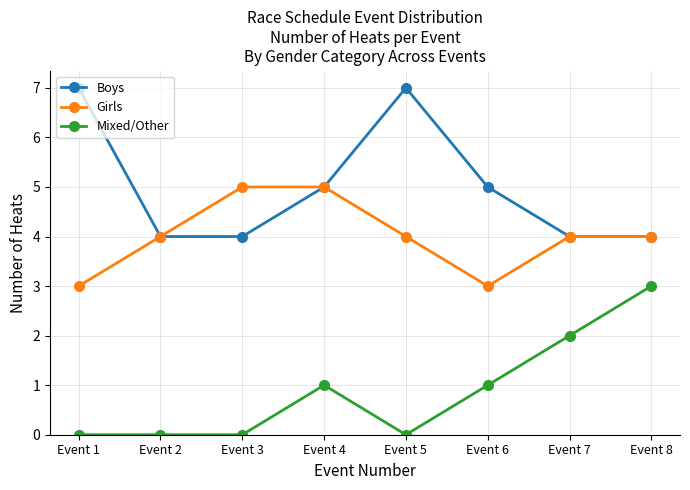

What is the value of the Boys point at the 2nd from the left?

4